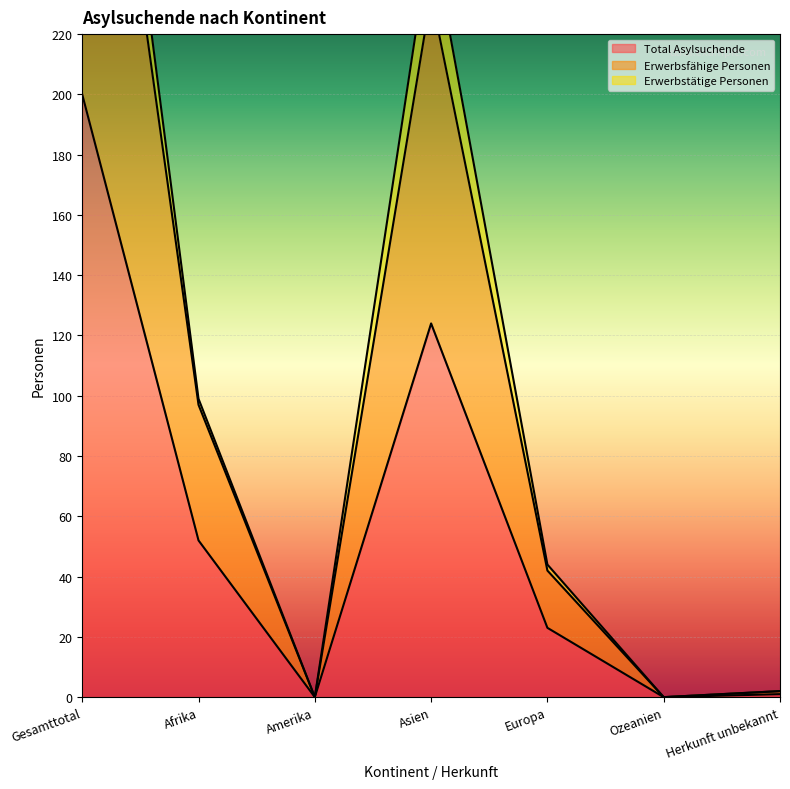

Which series has the largest total across all categories?

Erwerbsfähige Personen